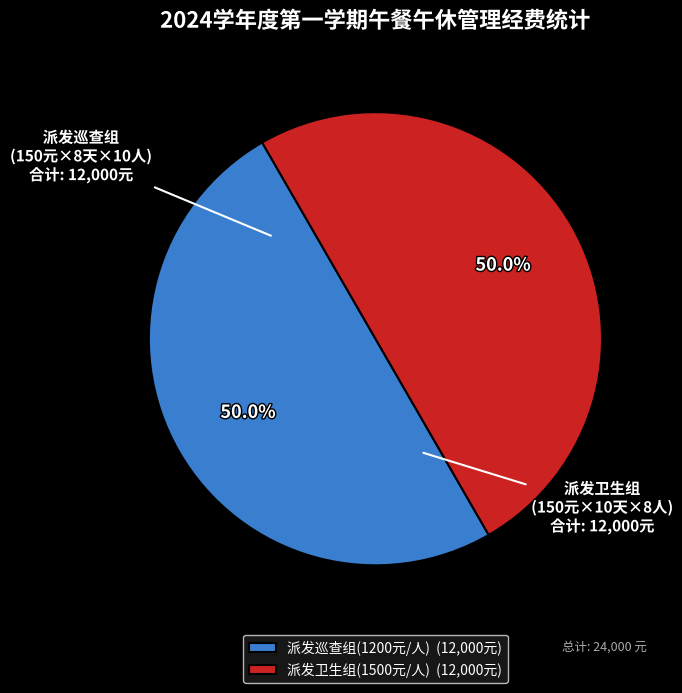

Combined, do 派发卫生组(1500元/人) (12,000元) and 派发巡查组(1200元/人) (12,000元) account for over 50%?

Yes